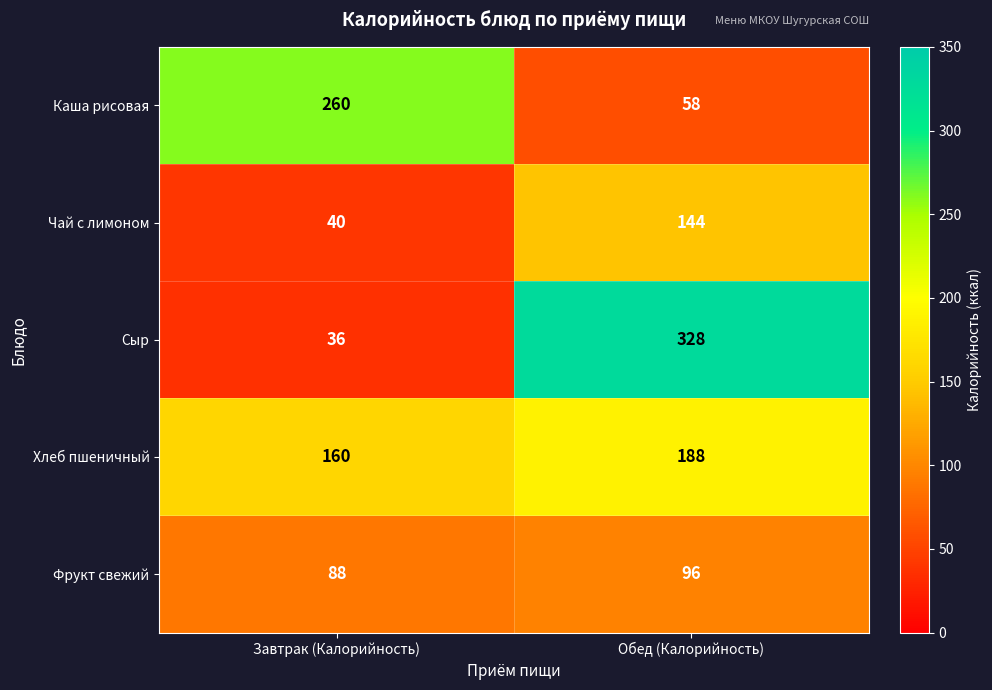

The Каша рисовая series shows 366 at Завтрак (Калорийность). True or false?

False